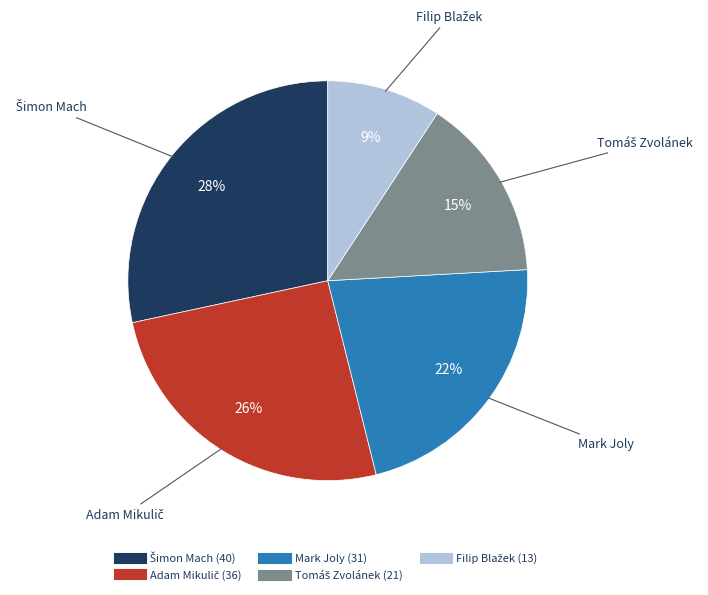

To the nearest percent, what is the average slice percentage?

20%